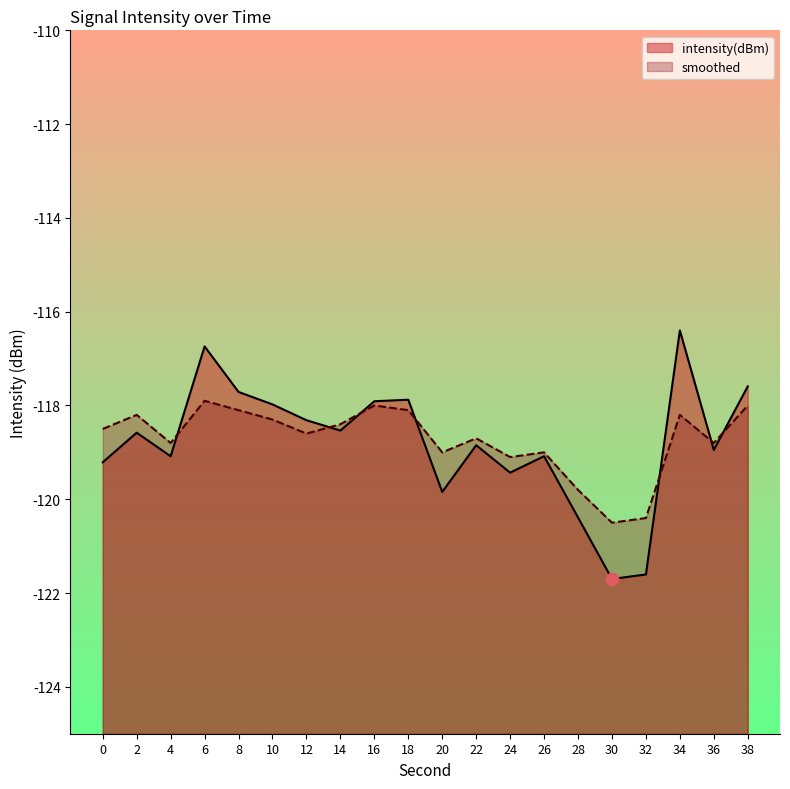

Which series contains the highest Y value?

intensity(dBm)